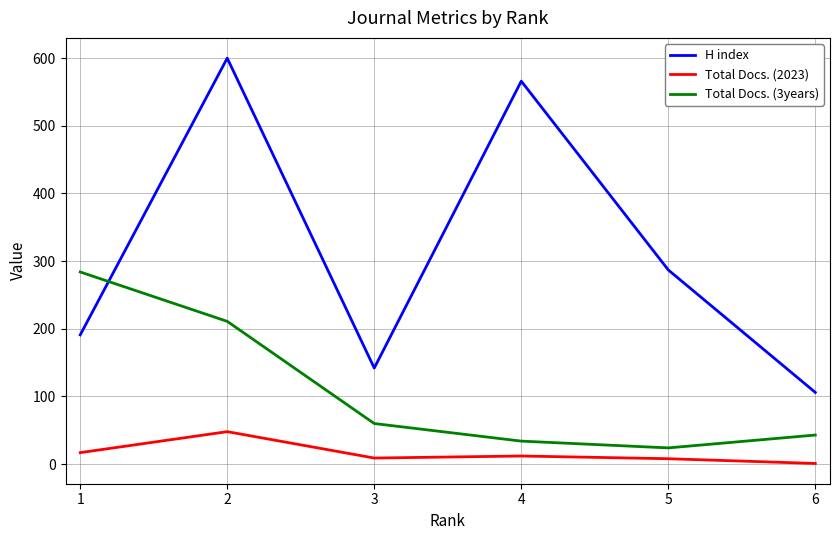

What value does the H index series have at 1?

191